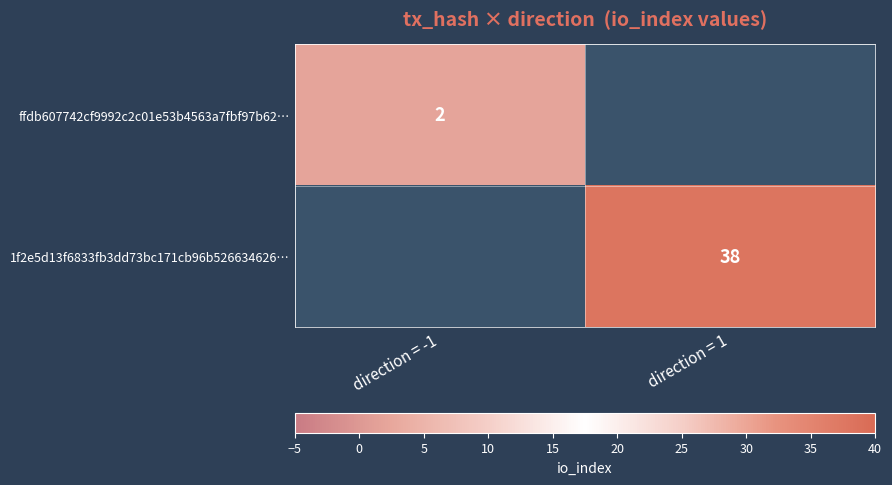

What is the maximum value shown in the chart?

38.0